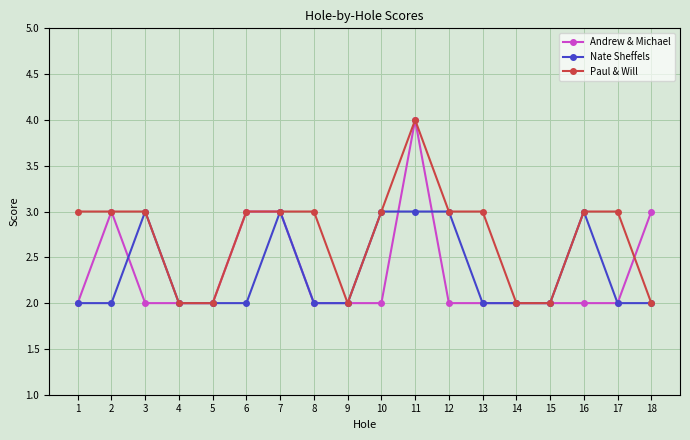

What is the sum of the Andrew & Michael values at 7 and 14?

5